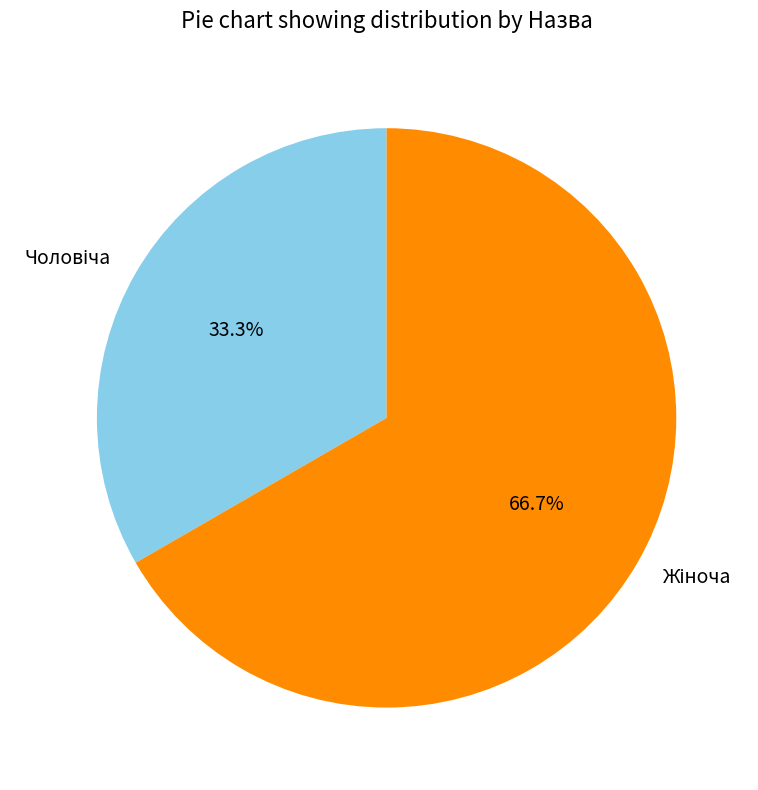

How many slices are in this pie chart?

2